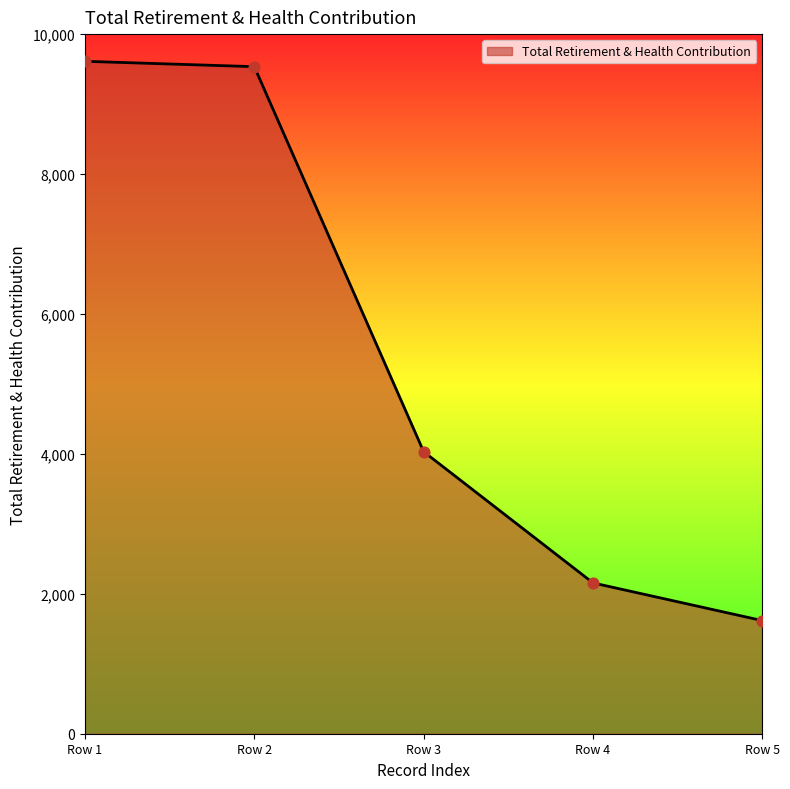

Which has a higher value, Row 2 or Row 3?

Row 2